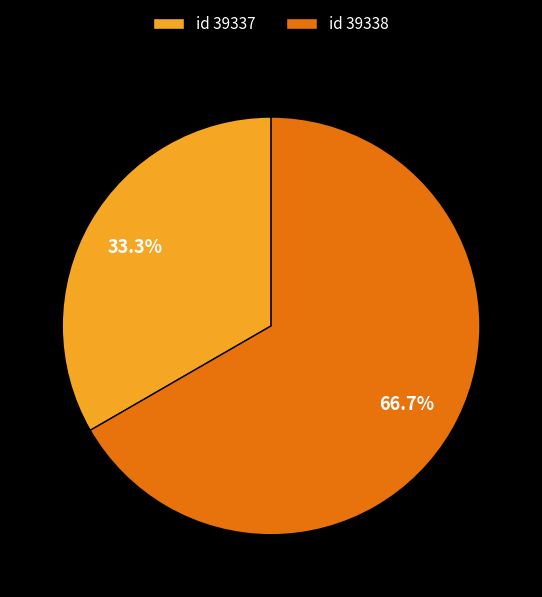

Is id 39338 the majority of the pie?

Yes